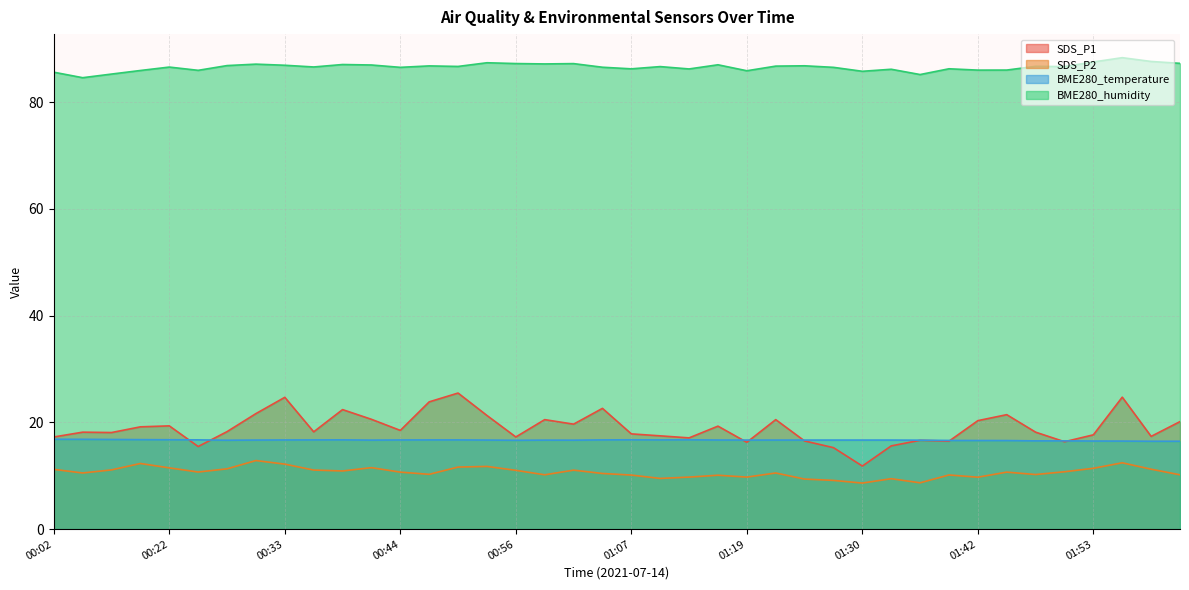

Reading left to right, extract all data points from this chart.

SDS_P1: 00:02=17.3	00:05=18.2	00:08=18.1	00:11=19.2	00:22=19.4	00:25=15.5	00:28=18.3	00:31=21.6	00:33=24.7	00:36=18.2	00:39=22.4	00:42=20.6	00:44=18.5	00:47=23.9	00:50=25.5	00:53=21.3	00:56=17.3	00:59=20.5	01:01=19.7	01:04=22.6	01:07=17.9	01:10=17.5	01:13=17.1	01:16=19.3	01:19=16.3	01:22=20.5	01:25=16.5	01:28=15.3	01:30=11.8	01:33=15.6	01:36=16.6	01:39=16.5	01:42=20.3	01:44=21.4	01:47=18.2	01:50=16.4	01:53=17.7	01:56=24.7	01:58=17.4	02:01=20.1
SDS_P2: 00:02=11.2	00:05=10.5	00:08=11.1	00:11=12.3	00:22=11.5	00:25=10.7	00:28=11.3	00:31=12.8	00:33=12.2	00:36=11.1	00:39=10.9	00:42=11.5	00:44=10.7	00:47=10.3	00:50=11.6	00:53=11.8	00:56=11.0	00:59=10.2	01:01=11.1	01:04=10.4	01:07=10.1	01:10=9.5	01:13=9.8	01:16=10.1	01:19=9.8	01:22=10.5	01:25=9.4	01:28=9.1	01:30=8.6	01:33=9.4	01:36=8.7	01:39=10.2	01:42=9.7	01:44=10.7	01:47=10.2	01:50=10.8	01:53=11.4	01:56=12.4	01:58=11.2	02:01=10.2
BME280_temperature: 00:02=16.8	00:05=16.8	00:08=16.8	00:11=16.8	00:22=16.8	00:25=16.7	00:28=16.7	00:31=16.7	00:33=16.7	00:36=16.7	00:39=16.7	00:42=16.7	00:44=16.7	00:47=16.7	00:50=16.7	00:53=16.7	00:56=16.6	00:59=16.7	01:01=16.7	01:04=16.7	01:07=16.7	01:10=16.7	01:13=16.7	01:16=16.7	01:19=16.7	01:22=16.7	01:25=16.7	01:28=16.7	01:30=16.7	01:33=16.7	01:36=16.7	01:39=16.6	01:42=16.6	01:44=16.6	01:47=16.5	01:50=16.5	01:53=16.5	01:56=16.5	01:58=16.5	02:01=16.5
BME280_humidity: 00:02=85.6	00:05=84.6	00:08=85.3	00:11=86.0	00:22=86.6	00:25=86.0	00:28=86.9	00:31=87.1	00:33=86.9	00:36=86.6	00:39=87.1	00:42=87.0	00:44=86.5	00:47=86.8	00:50=86.7	00:53=87.4	00:56=87.2	00:59=87.2	01:01=87.2	01:04=86.6	01:07=86.3	01:10=86.7	01:13=86.2	01:16=87.0	01:19=85.9	01:22=86.8	01:25=86.8	01:28=86.5	01:30=85.8	01:33=86.2	01:36=85.2	01:39=86.3	01:42=86.0	01:44=86.0	01:47=86.7	01:50=86.7	01:53=87.5	01:56=88.3	01:58=87.6	02:01=87.3